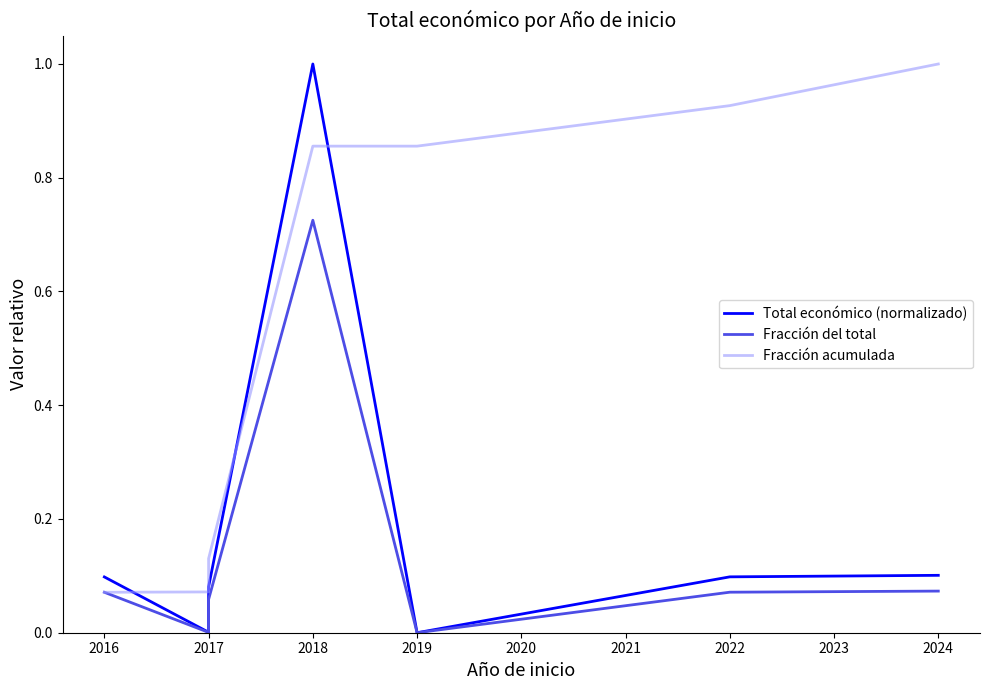

In Total económico (normalizado), how many points are lower than both neighbors (excluding endpoints)?

2